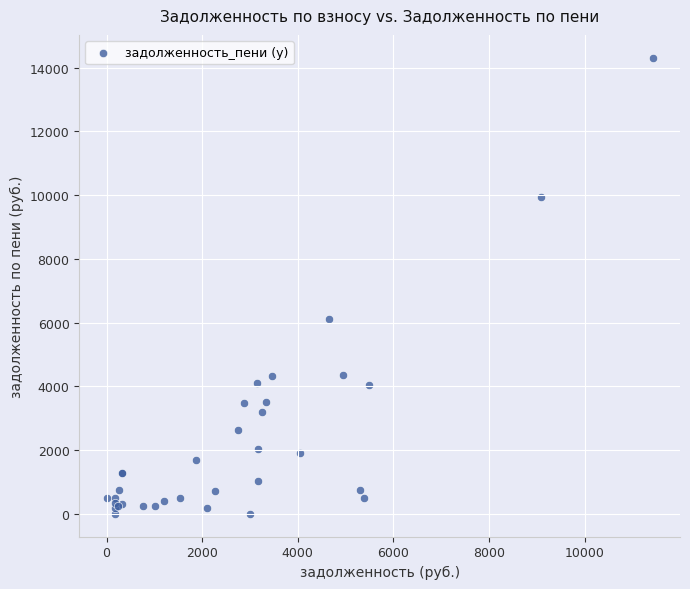

What Y value in the scatter plot is closest to 7157?

6117.9